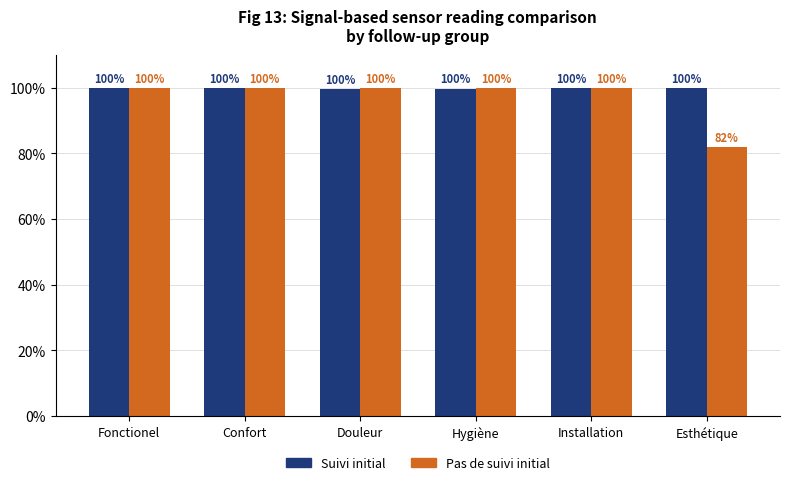

What is the sum of all Suivi initial values?

599.3